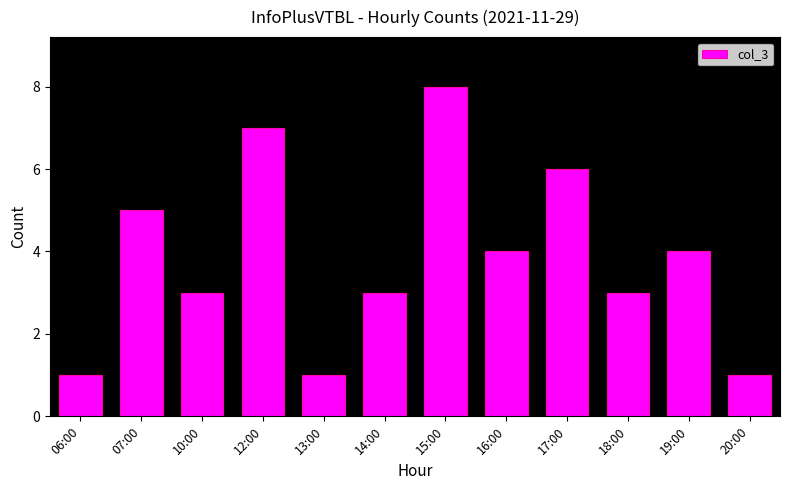

Which category has the highest value across all series?

15:00